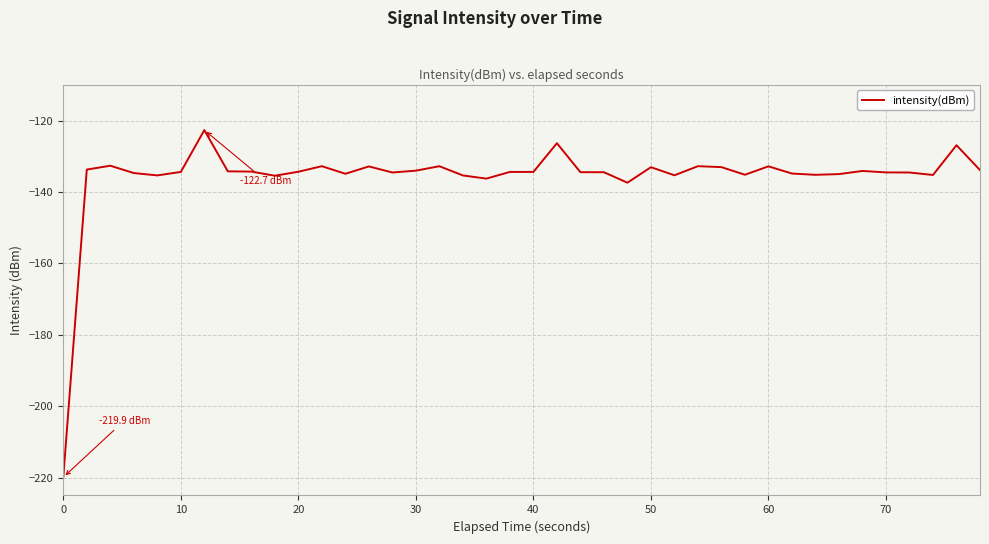

Is this an area chart (filled region under the line)?

No